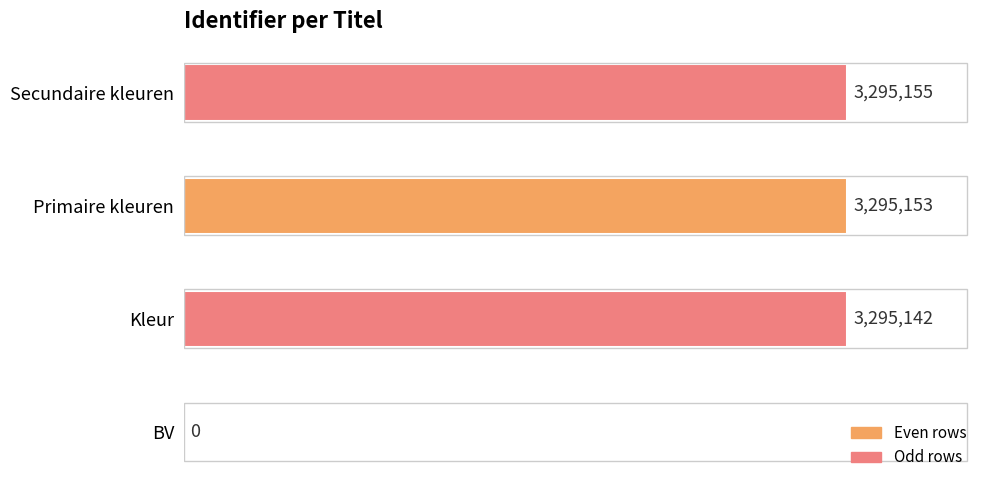

Between Kleur and Secundaire kleuren, which is larger?

Secundaire kleuren